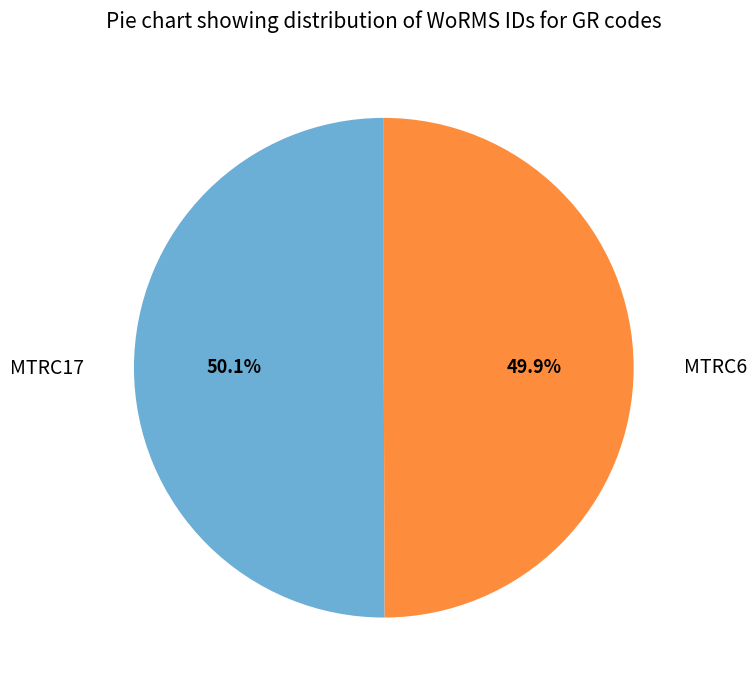

What is the ratio of the value at MTRC6 to the value at MTRC17?

1.0